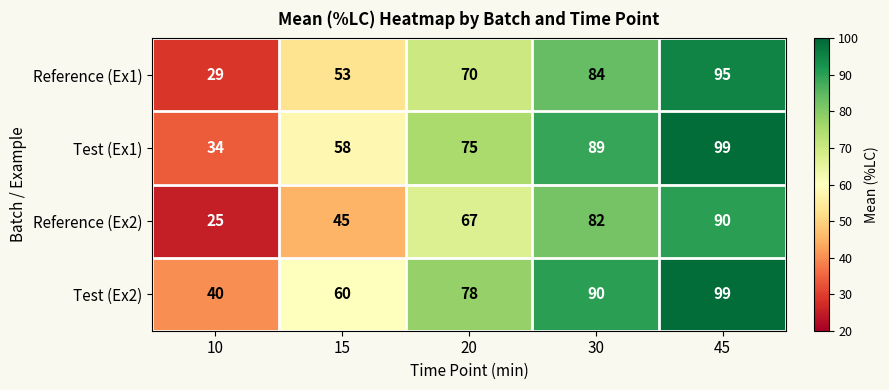

What is the total value across all series at 45?

383